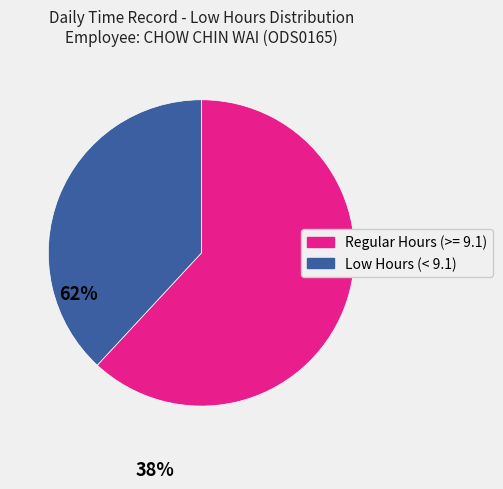

Is Regular Hours (>= 9.1) the majority of the pie?

Yes